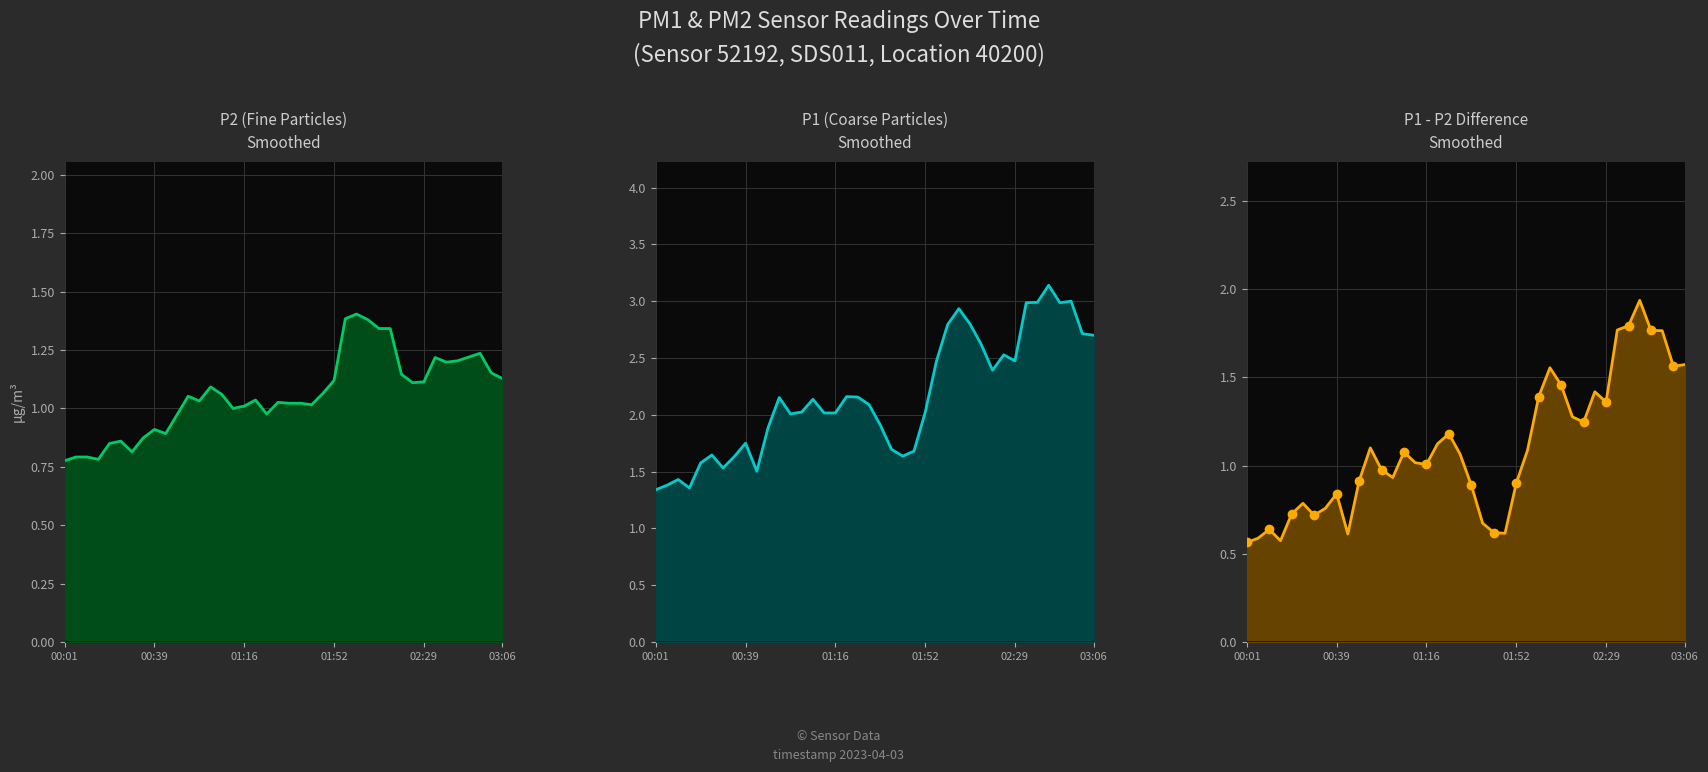

The value of P2 at 01:24 is 1.0. True or false?

True